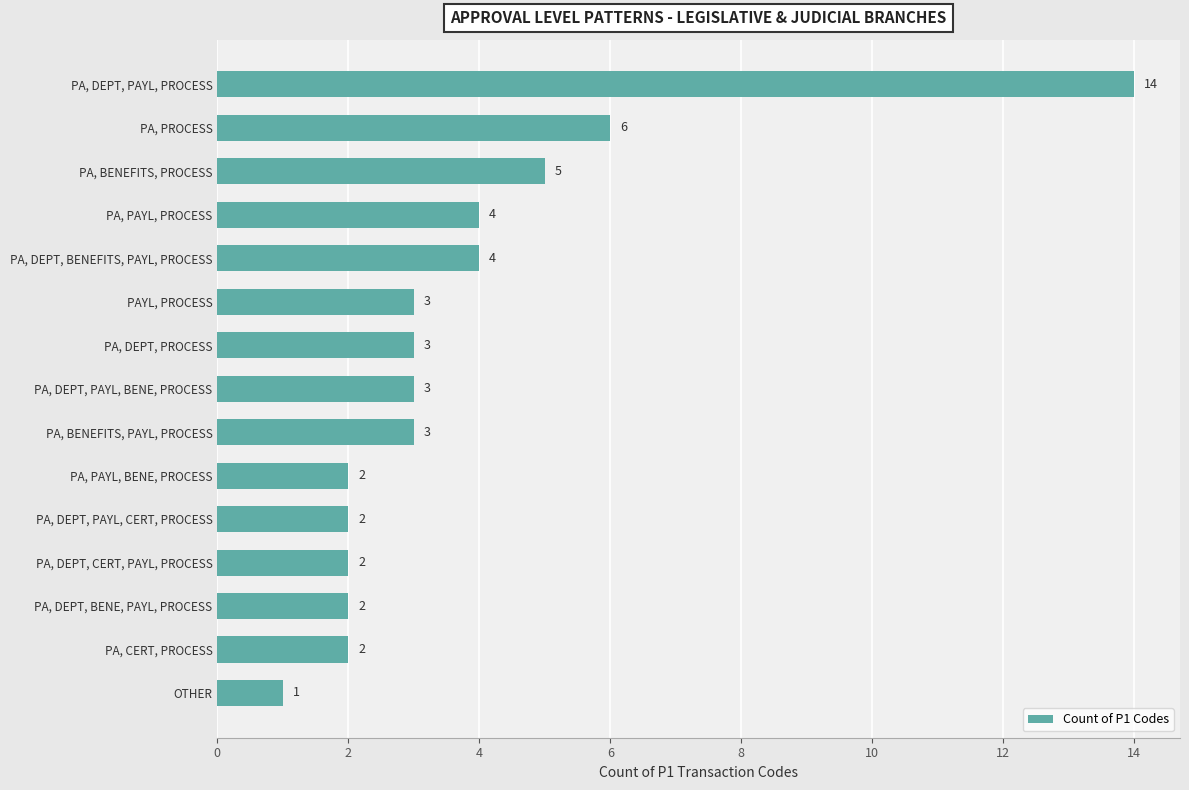

Reading bottom to top, list all the values displayed in this chart.

1	2	2	2	2	2	3	3	3	3	4	4	5	6	14